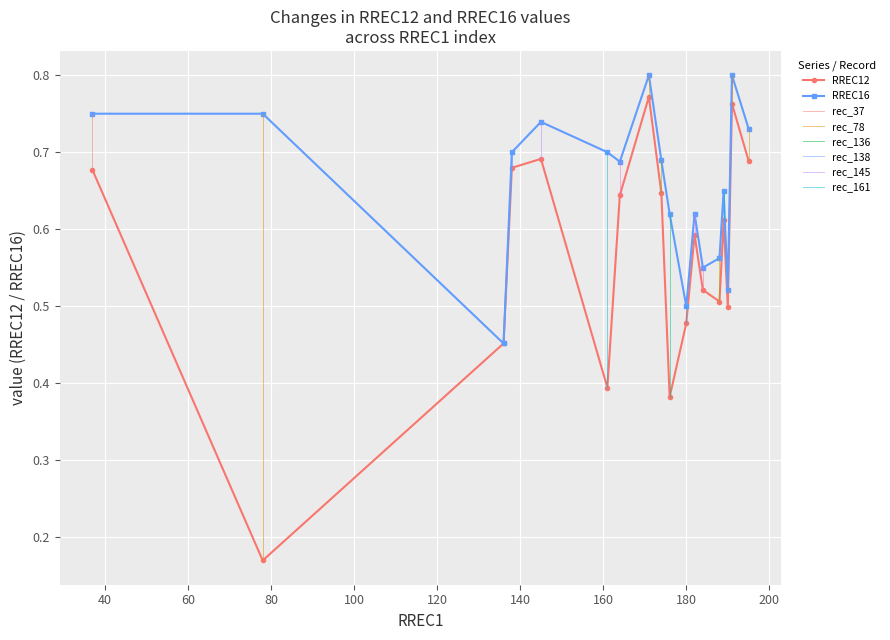

List the series in order of their peak value, lowest first.

RREC12, RREC16